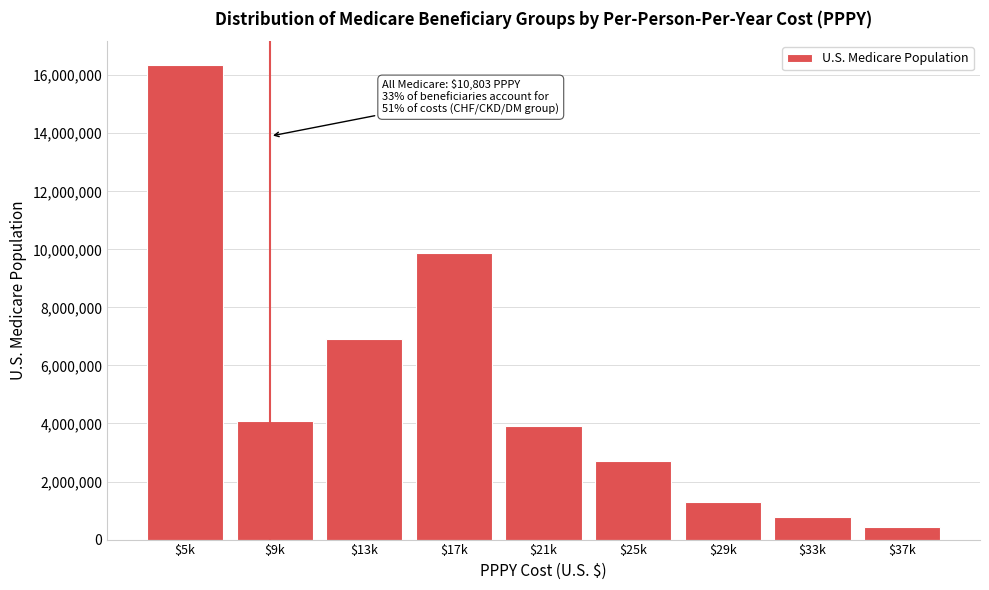

Reading right to left, transcribe all the data shown in this chart.

427220	767520	1283020	2692280	3912400	9881520	6906480	4093320	16355480